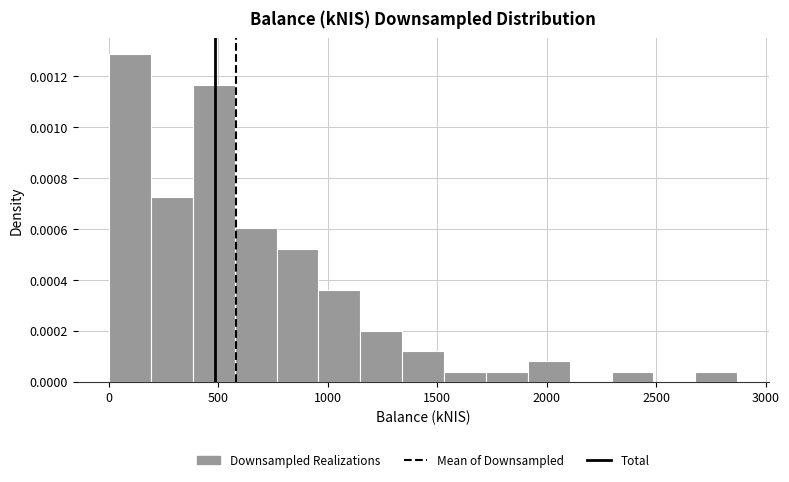

Read against the x-axis, roughly where is the centre of the tallest bar?

100